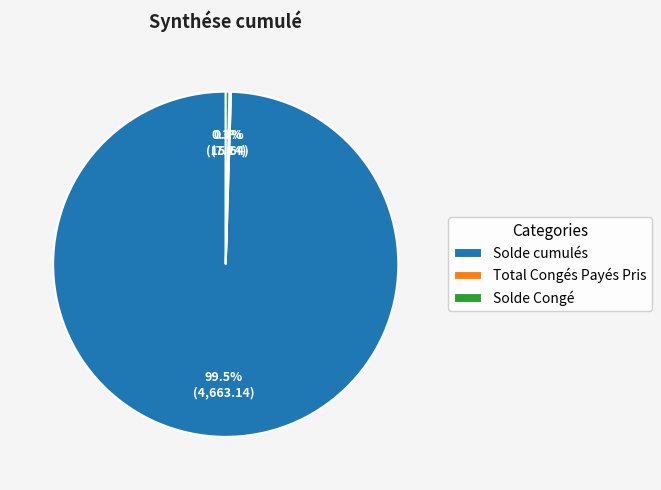

To the nearest percent, what is the difference between the largest and smallest slice percentages?

99%